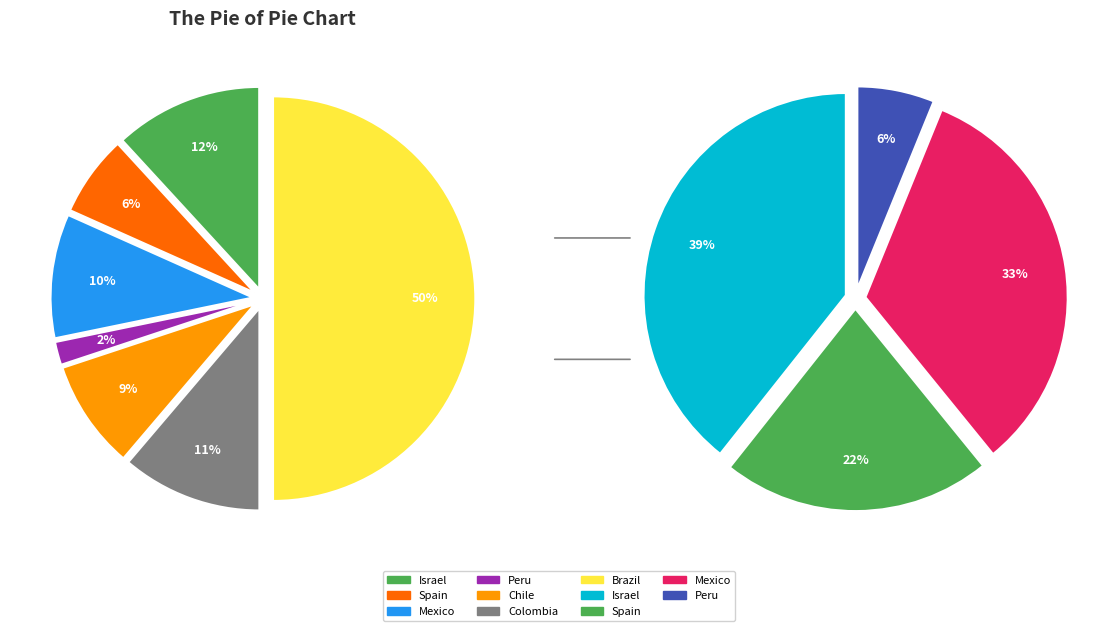

Count the number of slices in the pie.

9